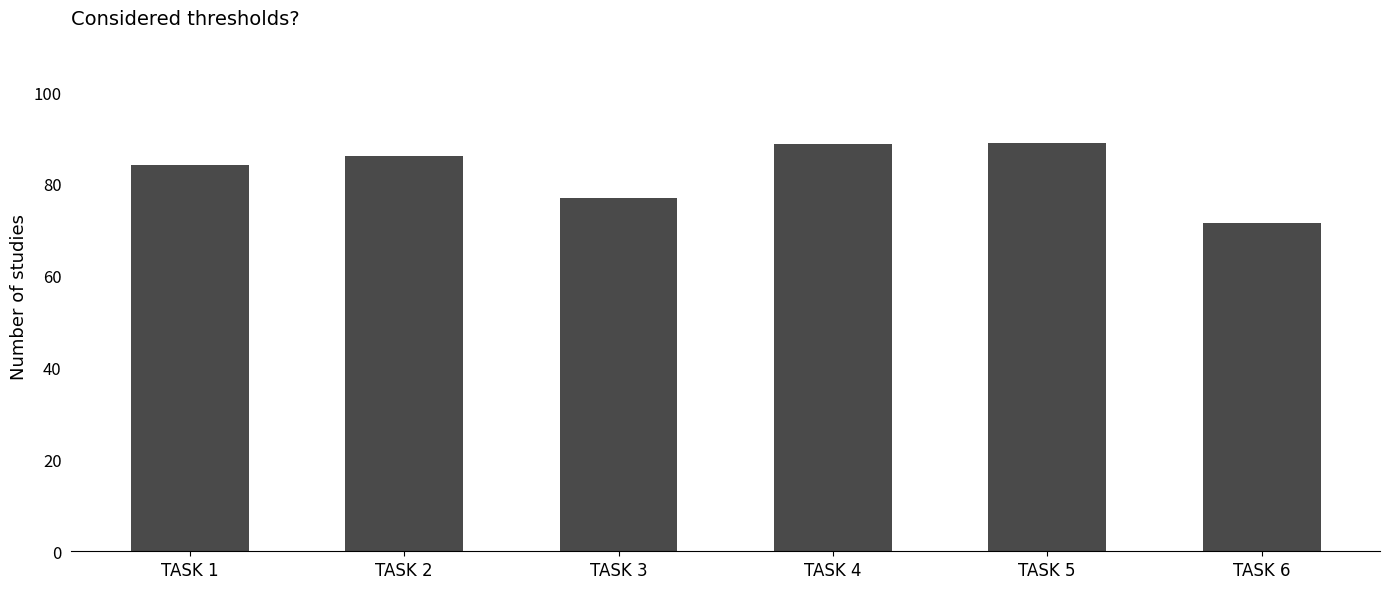

How many categories are shown in the chart?

6